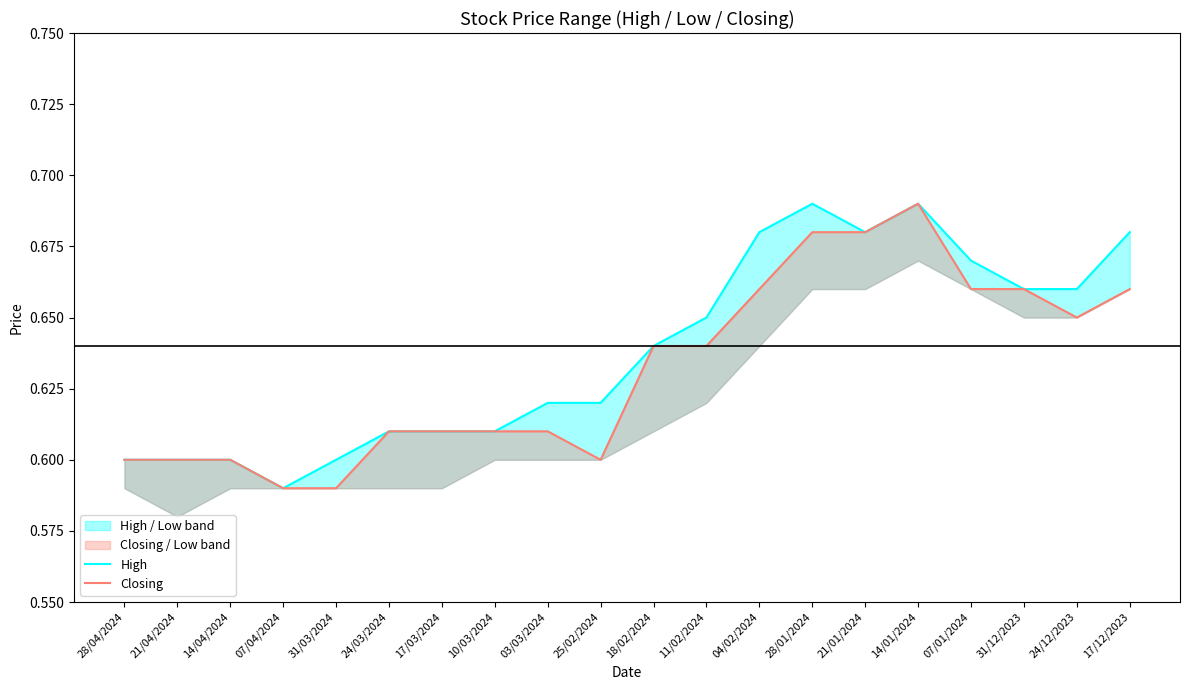

What position from the left is 21/04/2024?

2